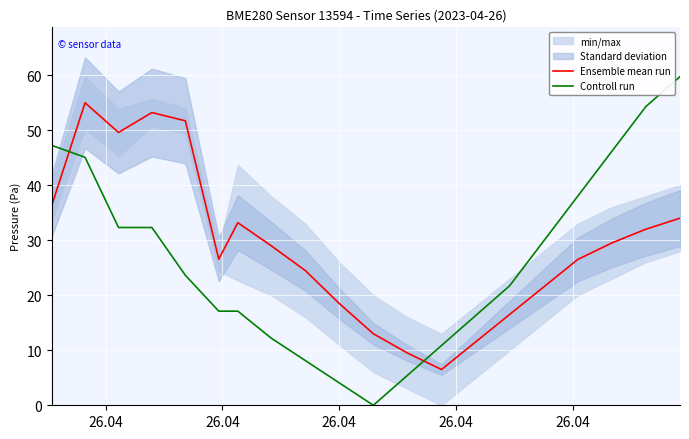

What is the difference between the second highest and second lowest values in the Ensemble mean run series?

43.7